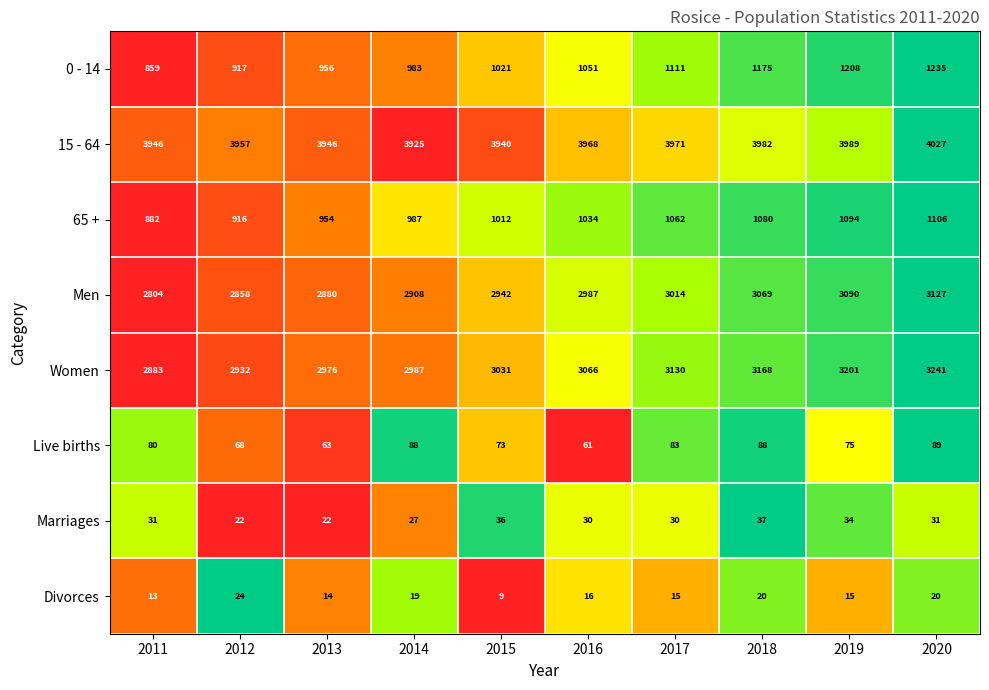

What is the sum of all 0 - 14 values?

10516